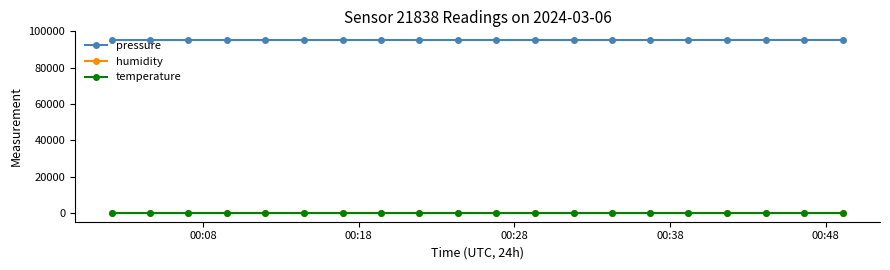

What is the value of the pressure point at the 17th from the left?

95304.6